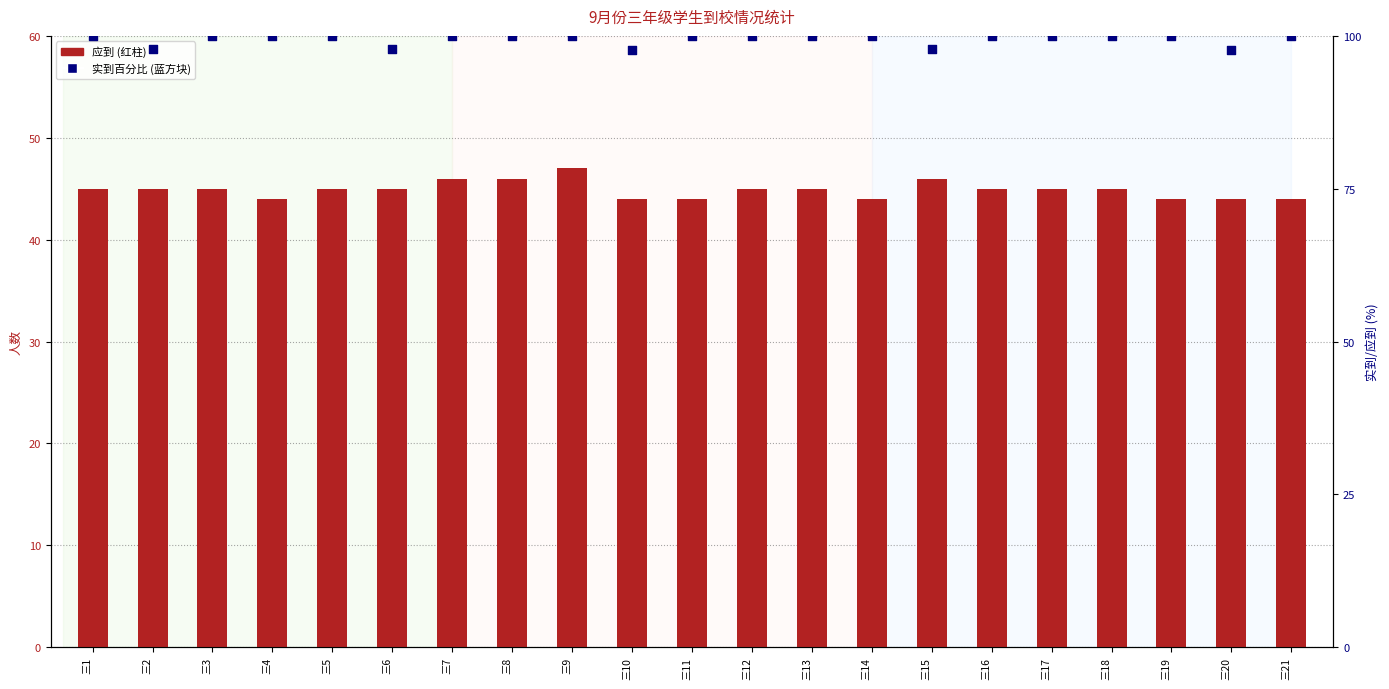

What are all the series names shown in the legend?

应到, 实到百分比